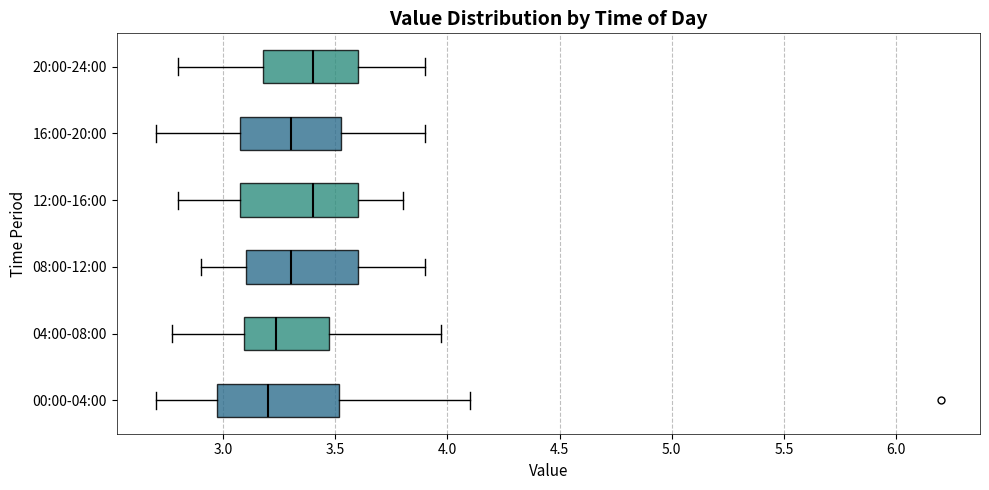

Reading bottom to top, read every box against the x-axis: the position of its median line, the range the box covers, and the ends of its whiskers. The values are not printed on the chart, so give them approximately, as read against the axis.

00:00-04:00: median 3.20, box 2.95 to 3.50, whiskers 2.70 to 4.10
04:00-08:00: median 3.25, box 3.10 to 3.45, whiskers 2.75 to 3.95
08:00-12:00: median 3.30, box 3.10 to 3.60, whiskers 2.90 to 3.90
12:00-16:00: median 3.40, box 3.10 to 3.60, whiskers 2.80 to 3.80
16:00-20:00: median 3.30, box 3.10 to 3.55, whiskers 2.70 to 3.90
20:00-24:00: median 3.40, box 3.20 to 3.60, whiskers 2.80 to 3.90